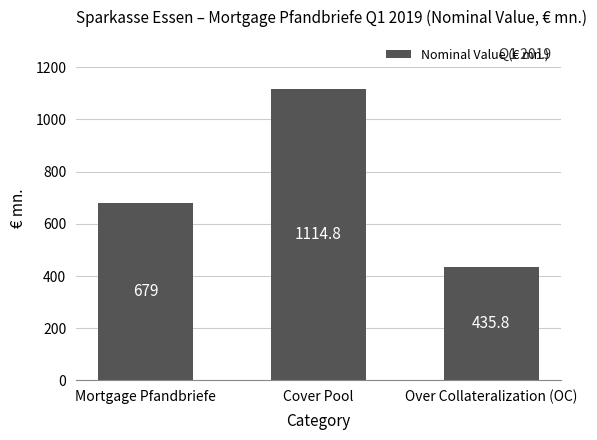

List the labels in order of value, smallest first.

Over Collateralization (OC), Mortgage Pfandbriefe, Cover Pool